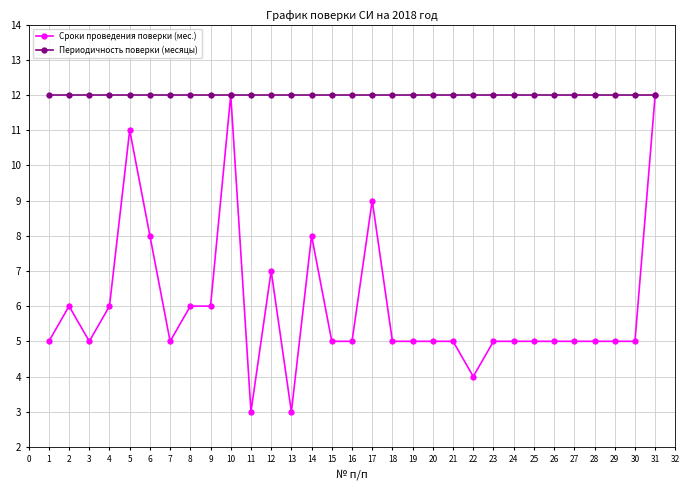

Which series has the largest total across all categories?

Периодичность поверки (месяцы)